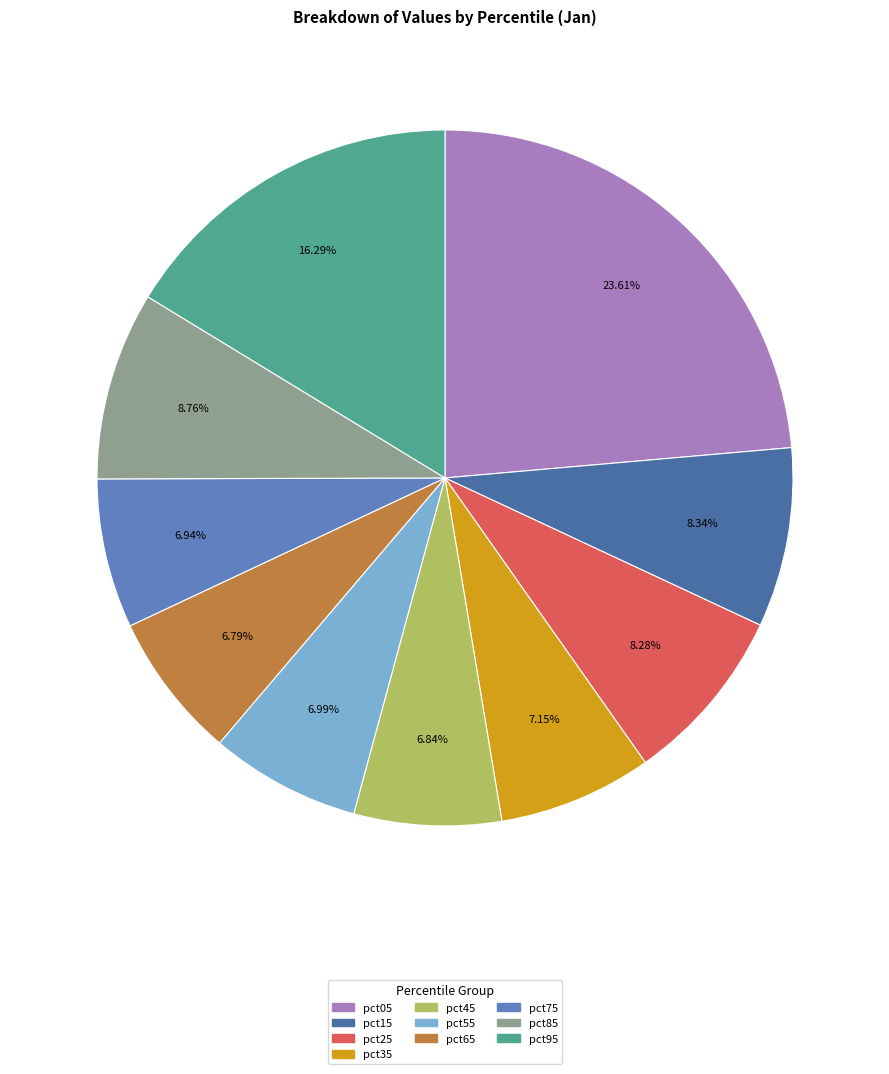

How many slices are in this pie chart?

10